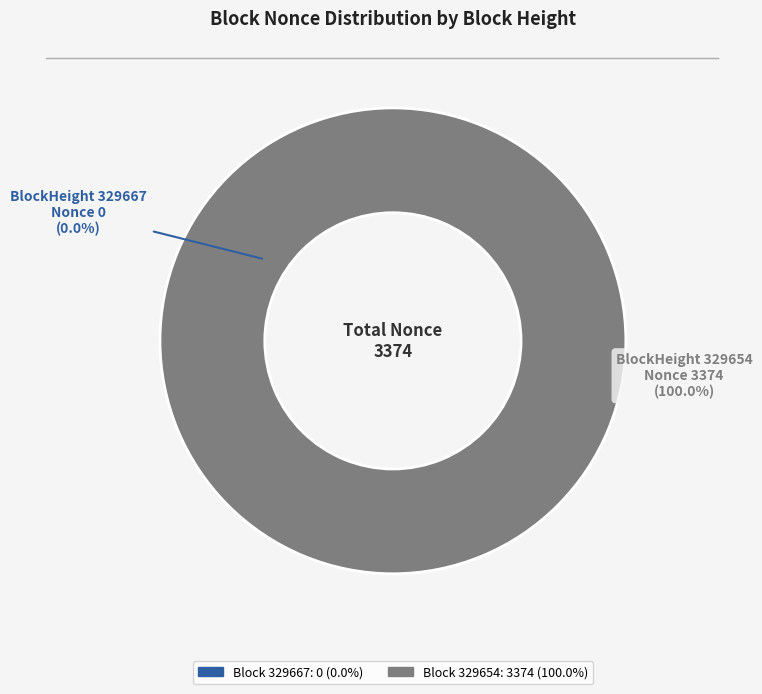

What is the change in value from 329667 to 329654?

+3374